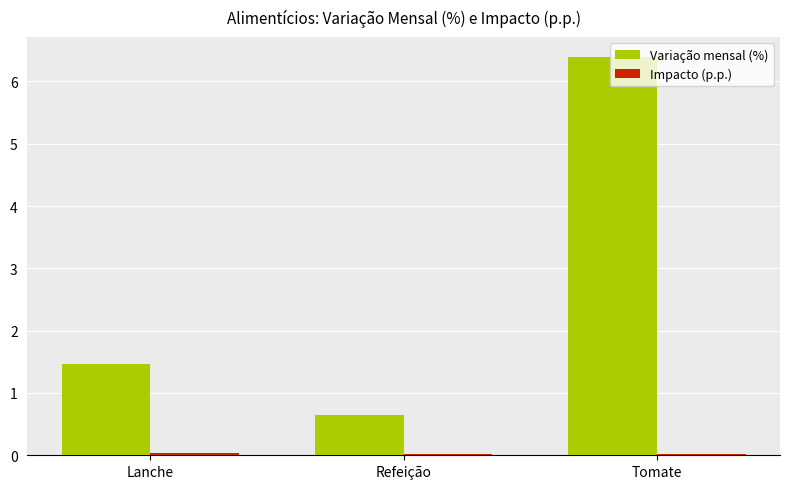

Between Lanche and Refeição, which series saw the biggest shift?

Variação mensal (%)